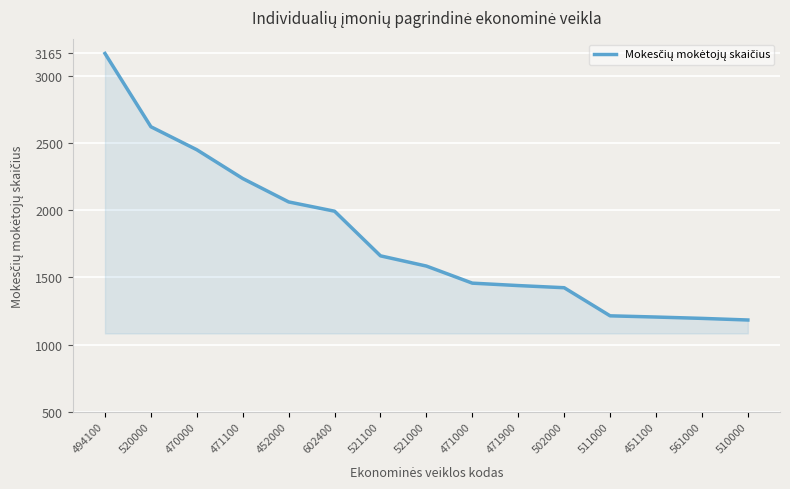

What is the maximum value shown in the chart?

3165